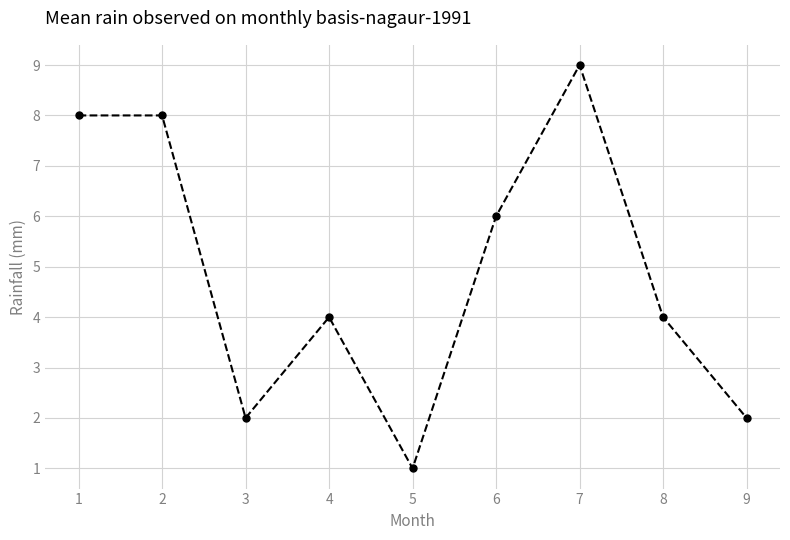

Does the chart have visible grid lines?

Yes